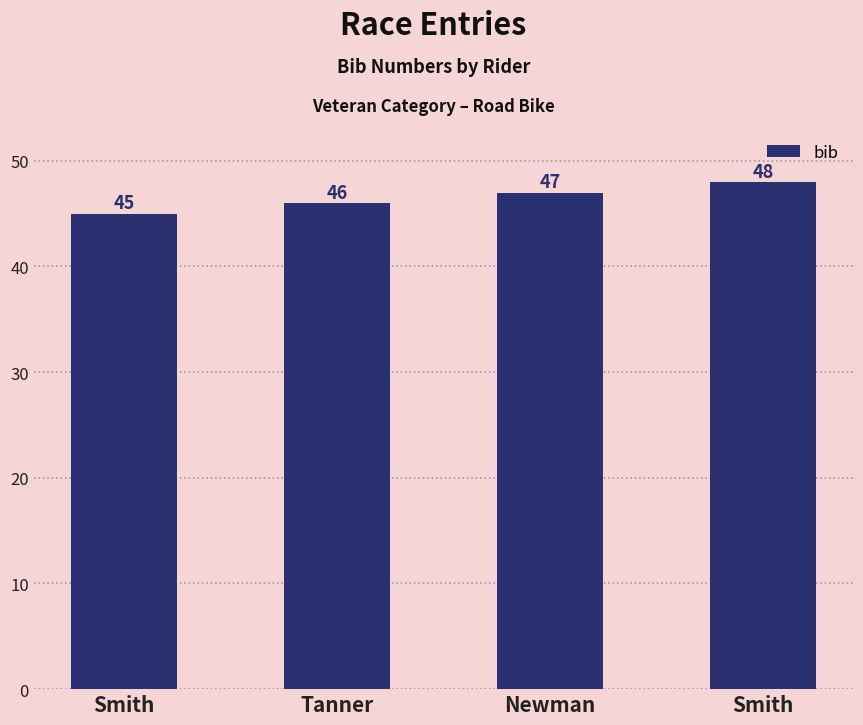

How many values are below 47?

2